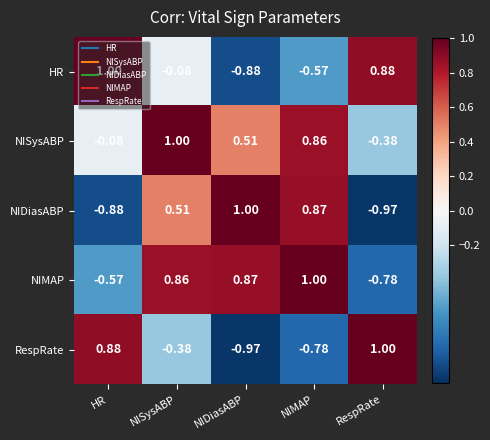

Which series has the largest total across all categories?

NISysABP